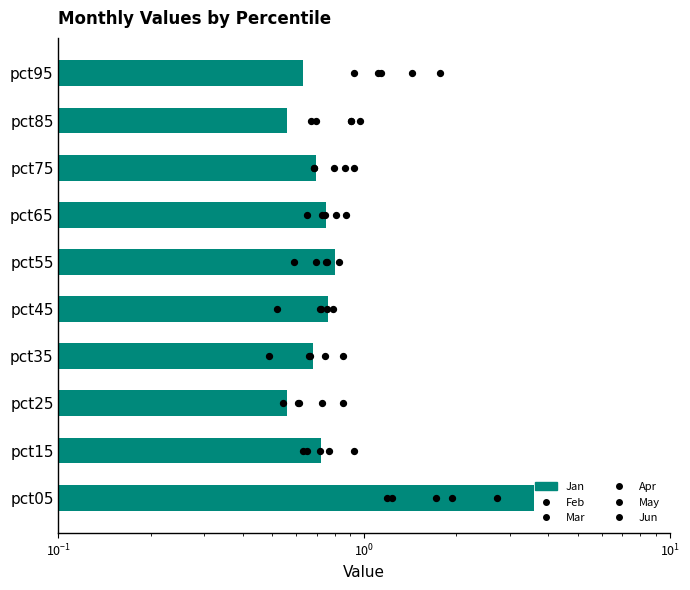

Which series has the largest total across all categories?

Feb